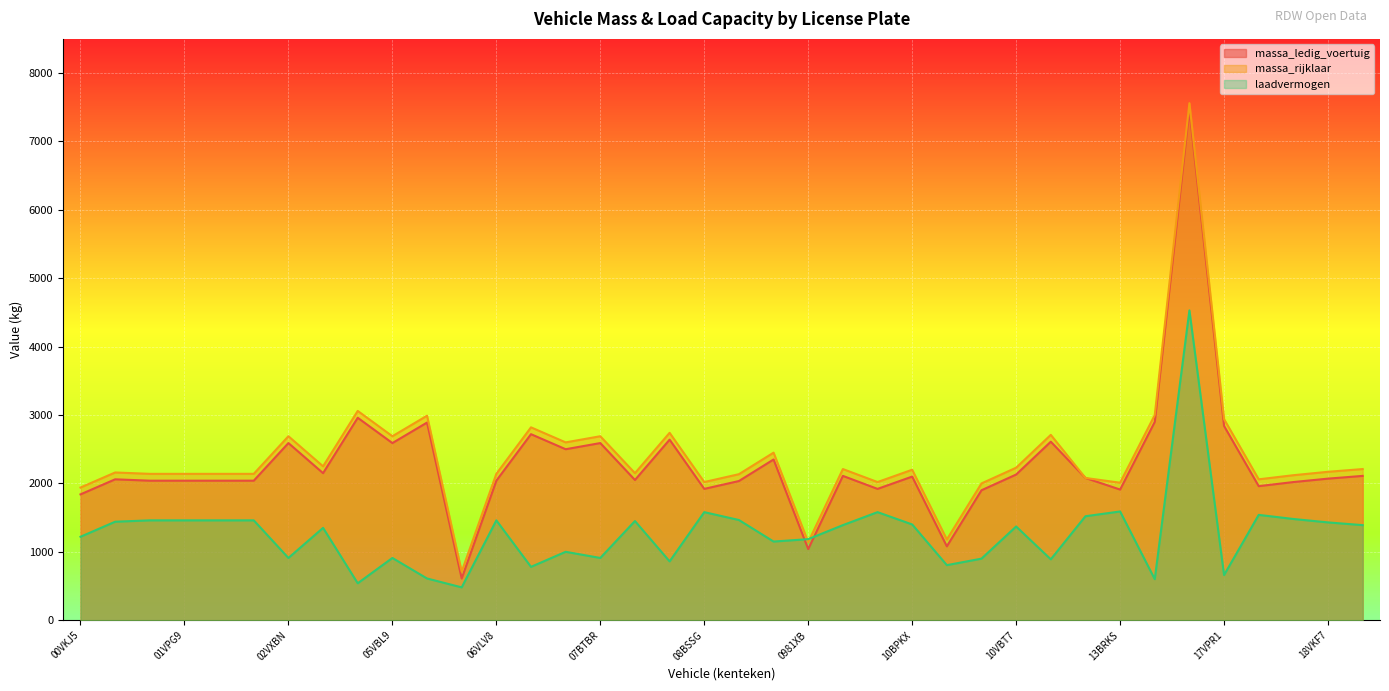

Reading left to right, transcribe all the data shown in this chart.

massa_ledig_voertuig: 1840	2060	2040	2040	2040	2040	2590	2150	2960	2590	2890	610	2040	2720	2500	2590	2050	2640	1920	2035	2350	1040	2110	1920	2100	1080	1900	2130	2610	2080	1910	2900	7460	2840	1960	2020	2070	2110
massa_rijklaar: 1940	2160	2140	2140	2140	2140	2690	2250	3060	2690	2990	710	2140	2820	2600	2690	2150	2740	2020	2135	2450	1140	2210	2020	2200	1180	2000	2230	2710	2080	2010	3000	7560	2940	2060	2120	2170	2210
laadvermogen: 1220	1440	1460	1460	1460	1460	910	1350	540	910	610	480	1460	780	1000	910	1450	860	1580	1465	1150	1185	1390	1580	1400	805	900	1370	890	1520	1590	600	4530	660	1540	1480	1430	1390